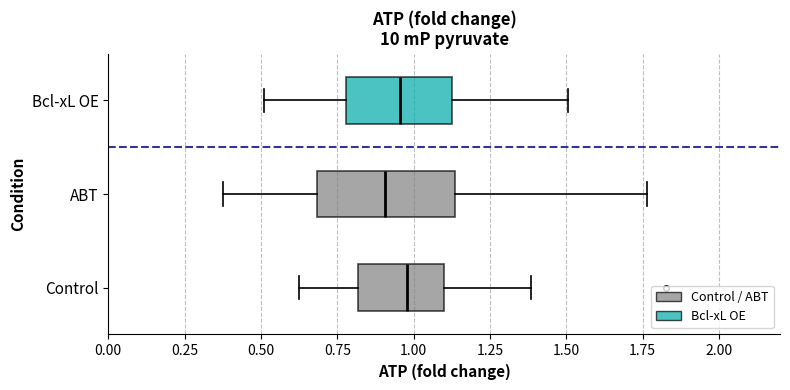

Where is the right edge of the box for Bcl-xL OE on the x-axis? The values are not printed on the chart, so give them approximately, as read against the axis.

1.15